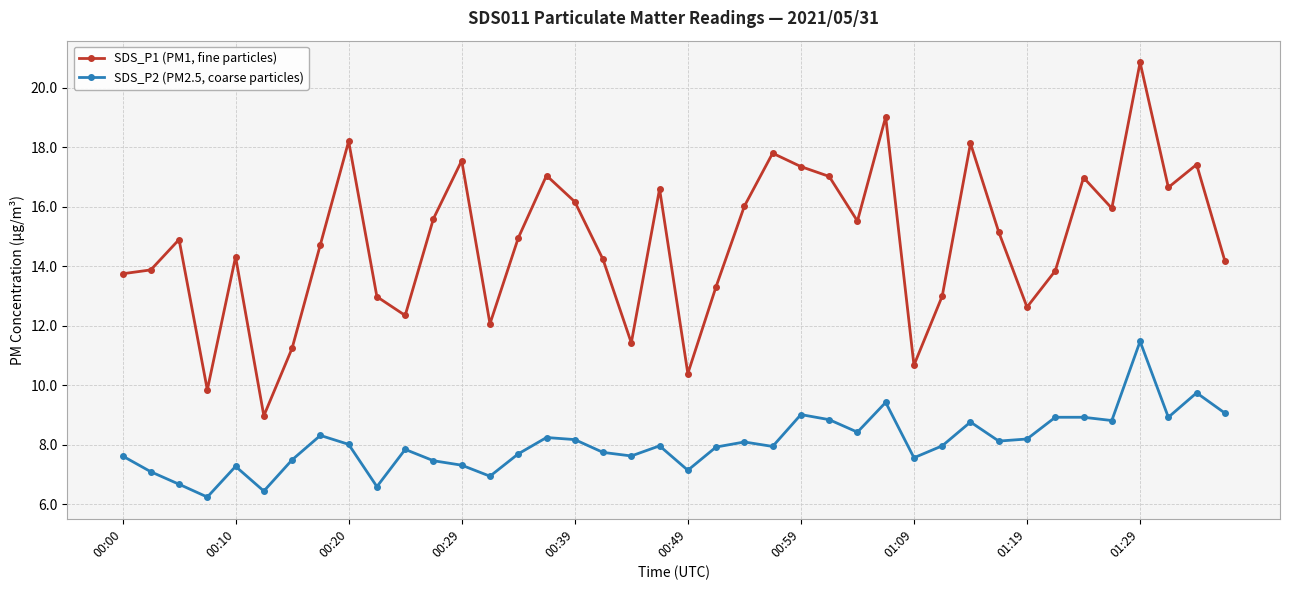

Which series has the largest range (max minus min)?

SDS_P1 (PM1, fine particles)